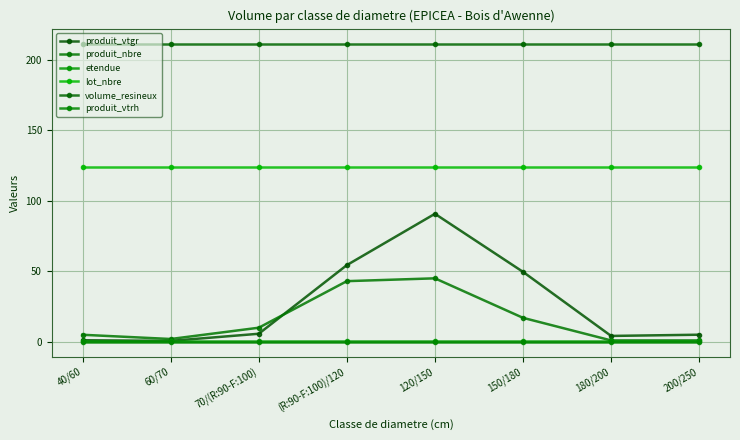

True or false: lot_nbre has more than 2 points higher than both neighbors.

False